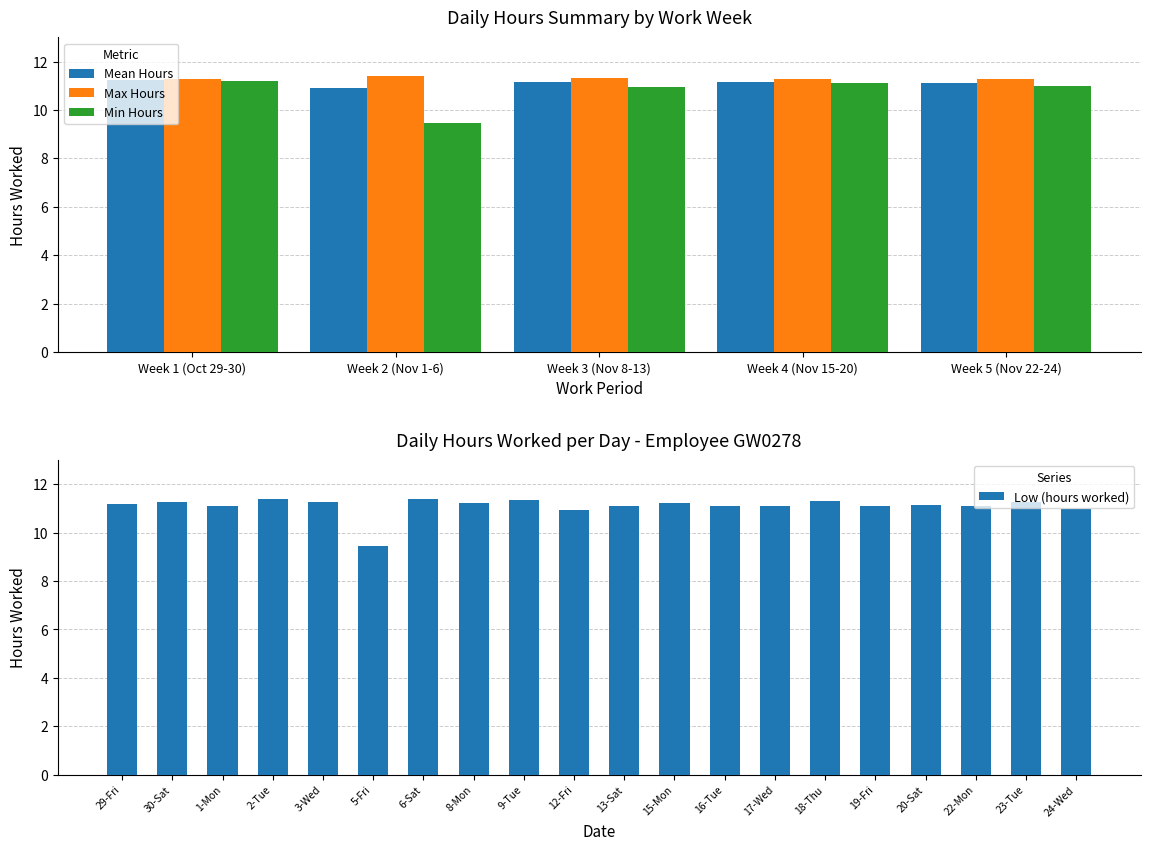

Count the number of categories in the chart.

20